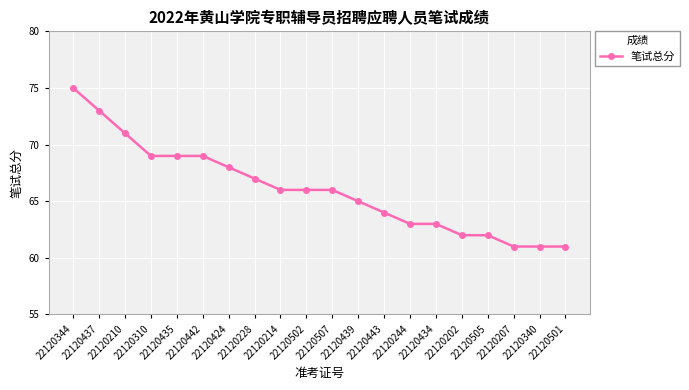

Reading left to right, extract all data points from this chart.

75	73	71	69	69	69	68	67	66	66	66	65	64	63	63	62	62	61	61	61